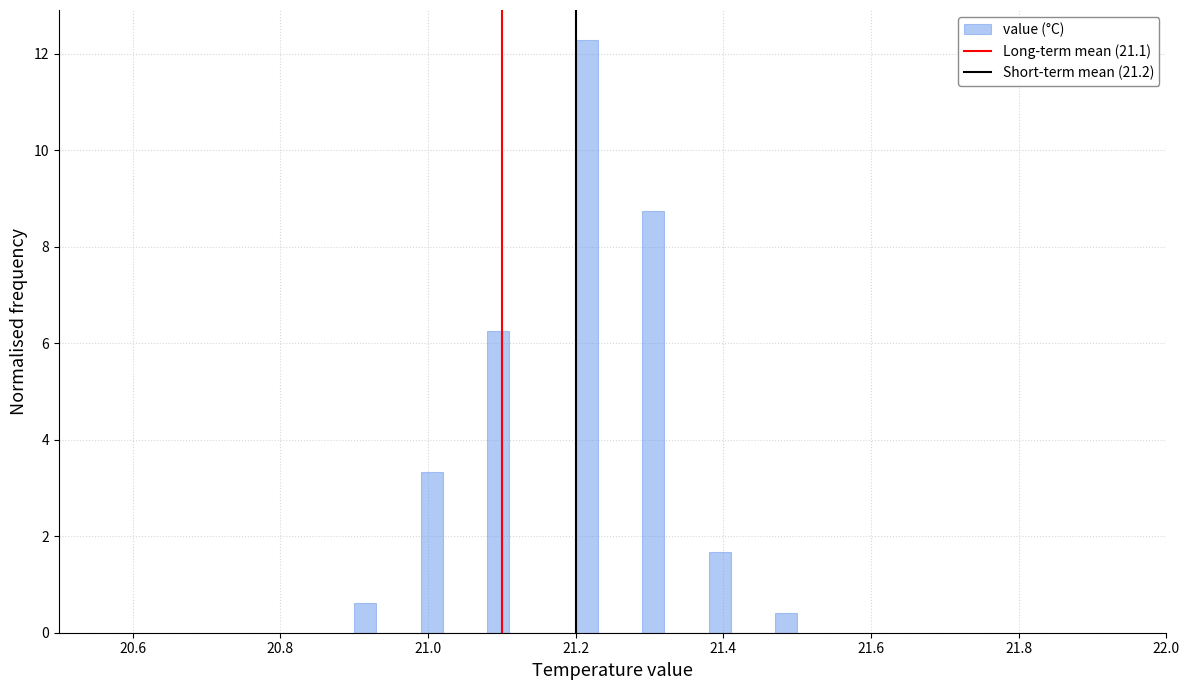

Read against the x-axis, roughly where is the centre of the tallest bar?

21.22